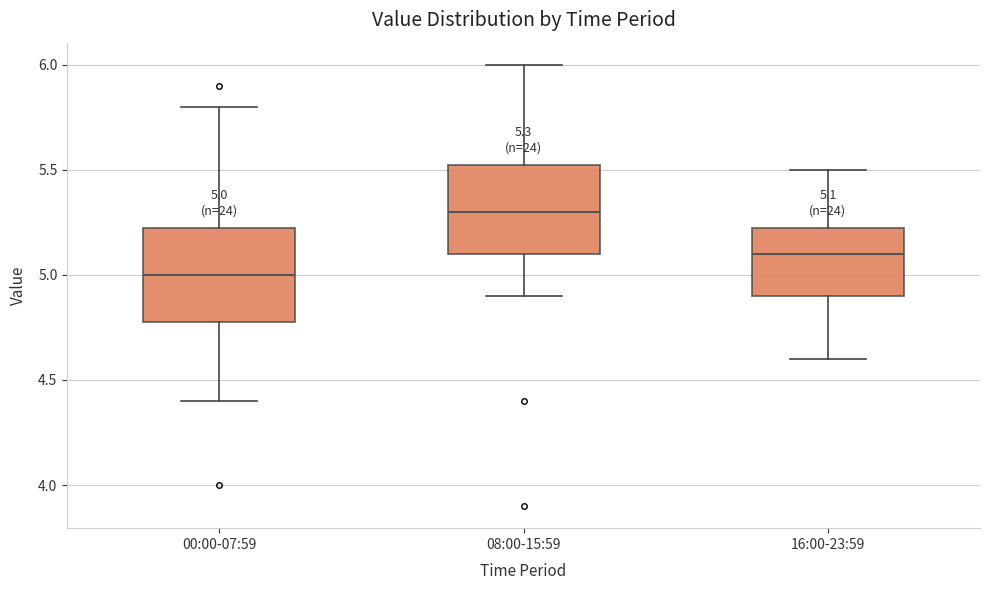

Which box has the highest median line?

08:00-15:59